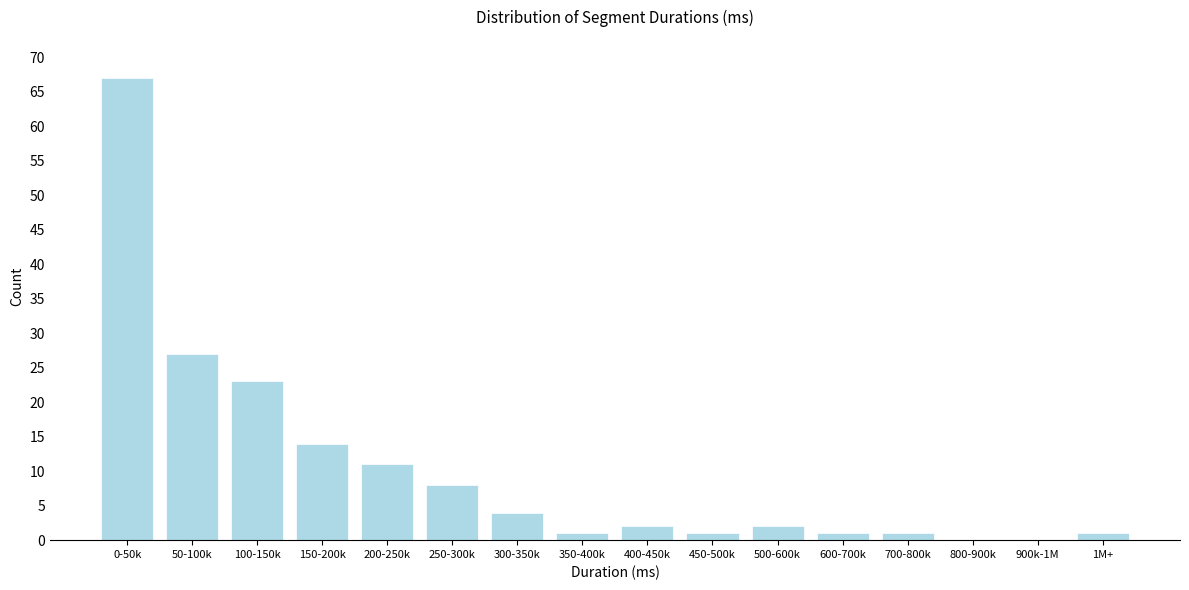

Reading left to right, what are all the values shown in this chart?

0-50k=67	50-100k=27	100-150k=23	150-200k=14	200-250k=11	250-300k=8	300-350k=4	350-400k=1	400-450k=2	450-500k=1	500-600k=2	600-700k=1	700-800k=1	800-900k=0	900k-1M=0	1M+=1